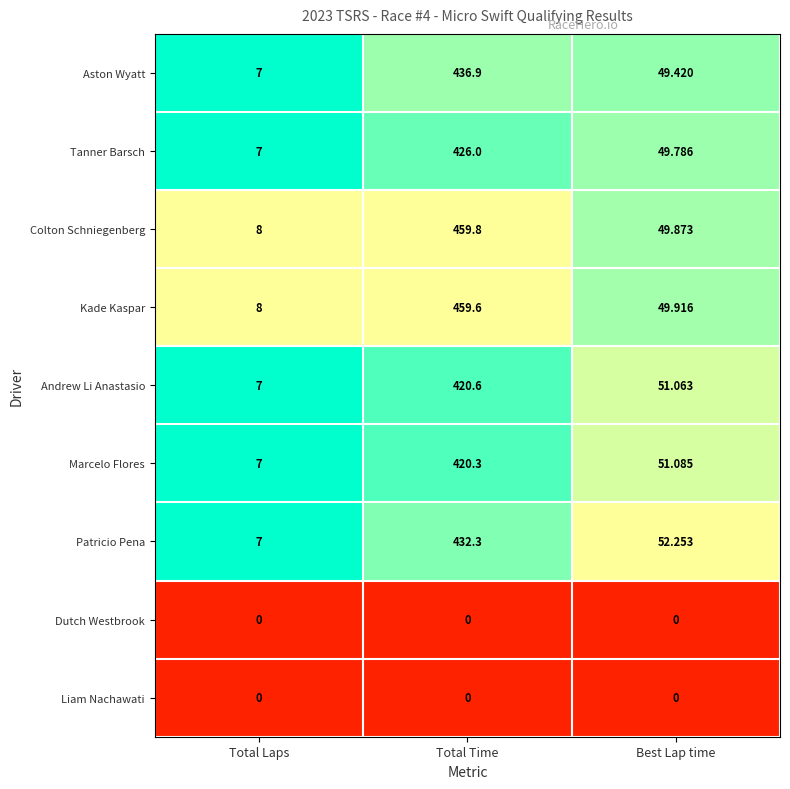

List the labels in order of Colton Schniegenberg value, smallest first.

Total Laps, Best Lap time, Total Time